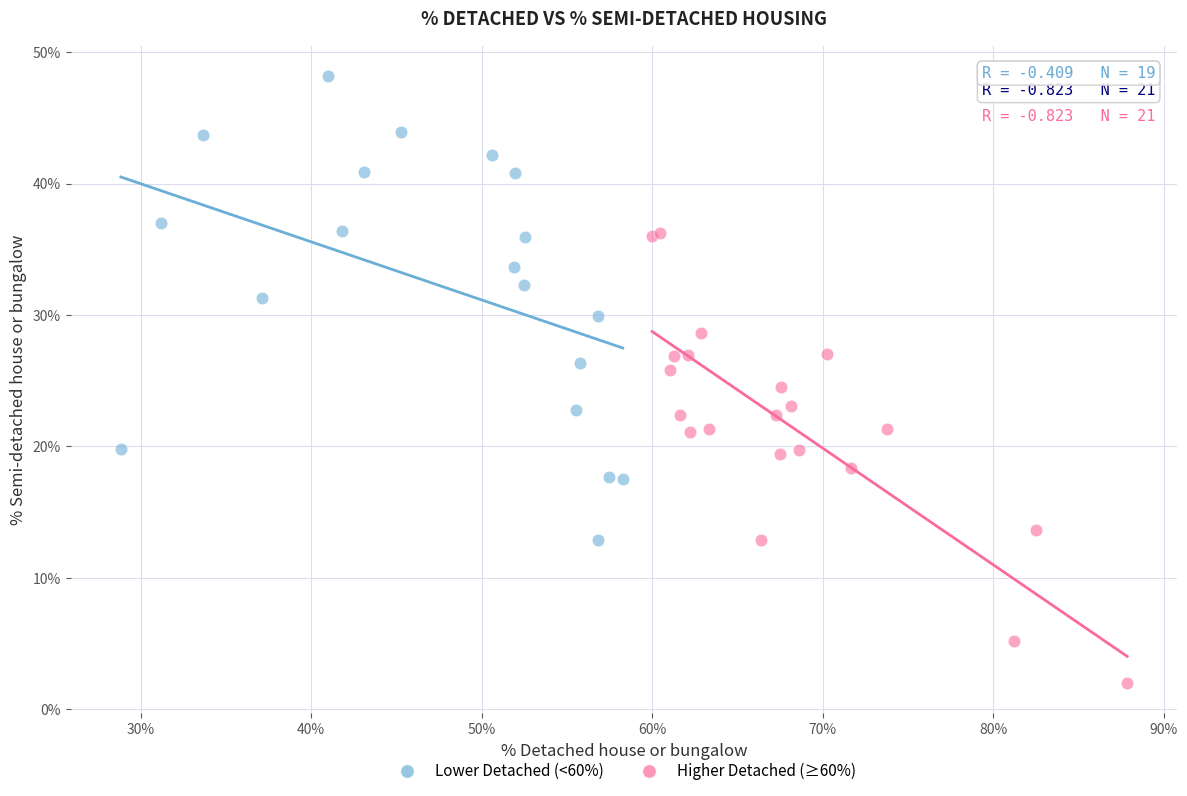

Which series contains the highest Y value?

Lower Detached (<60%)